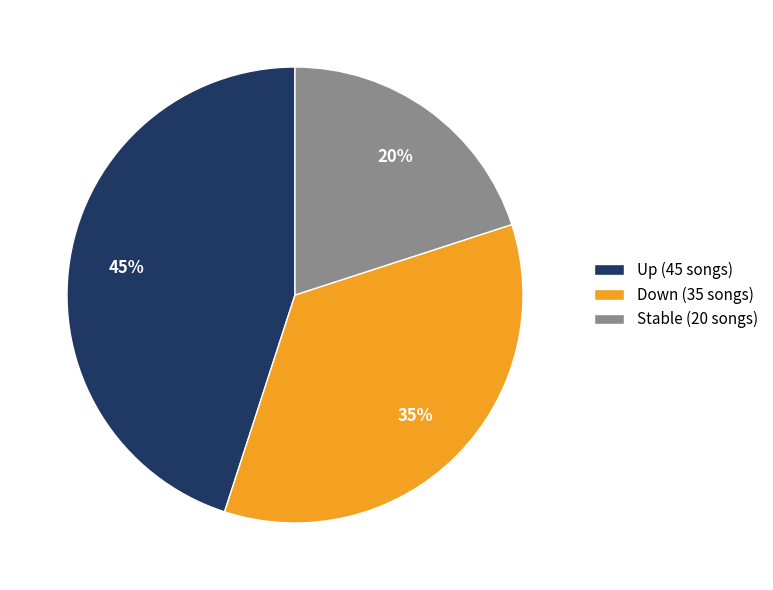

True or false: Stable (20 songs) accounts for 10% of the total.

False